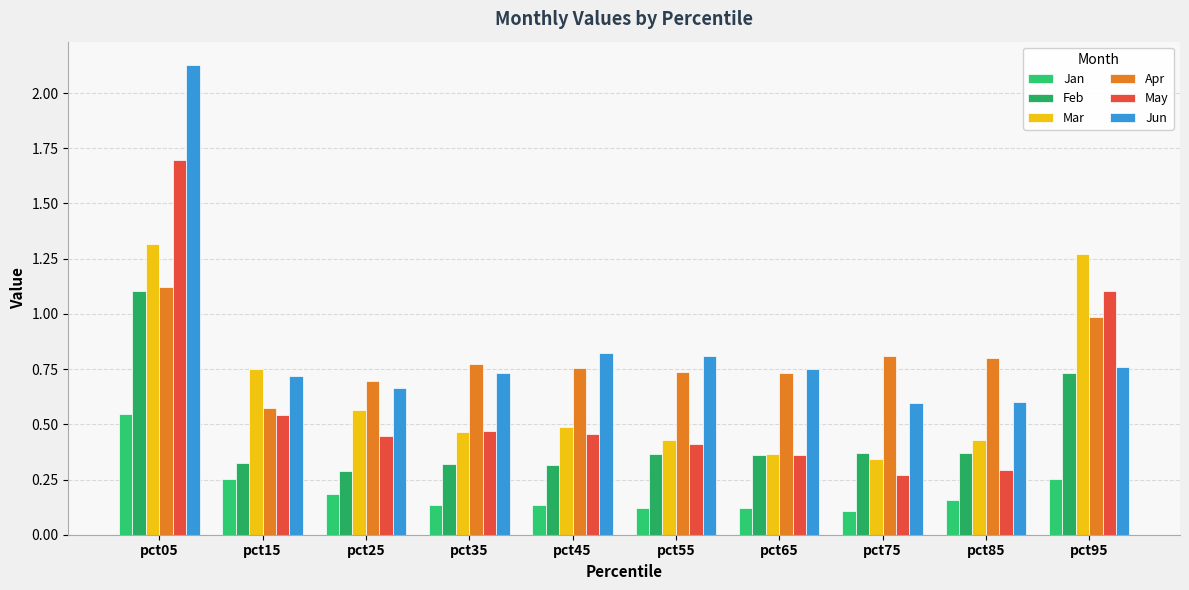

Which series has the widest spread of values?

Jun